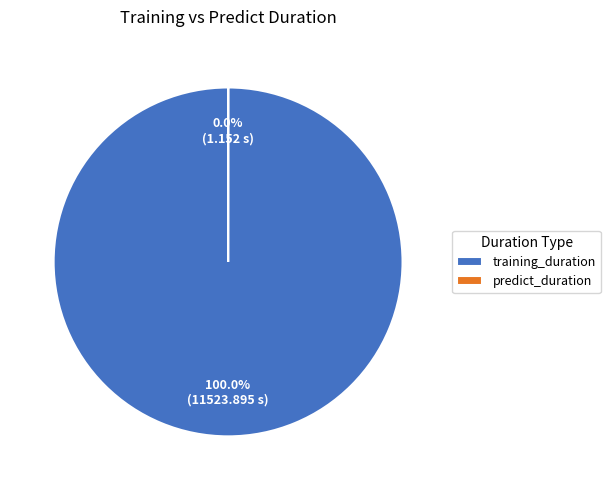

The predict_duration slice represents 1% of the pie. True or false?

False